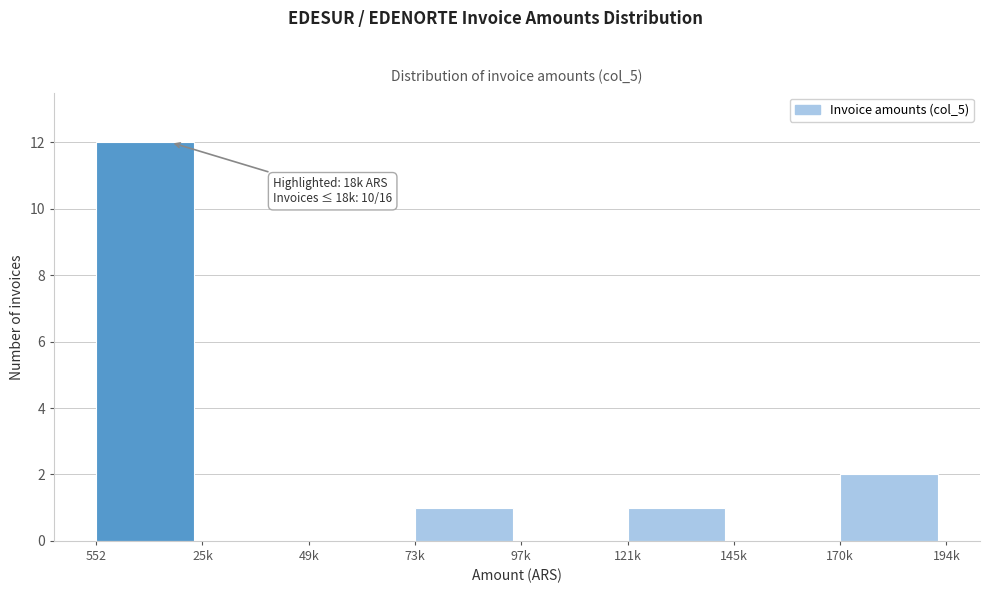

Reading left to right, what are all the values shown in this chart?

552=12	25k=0	49k=0	73k=1	97k=0	121k=1	145k=0	170k=2